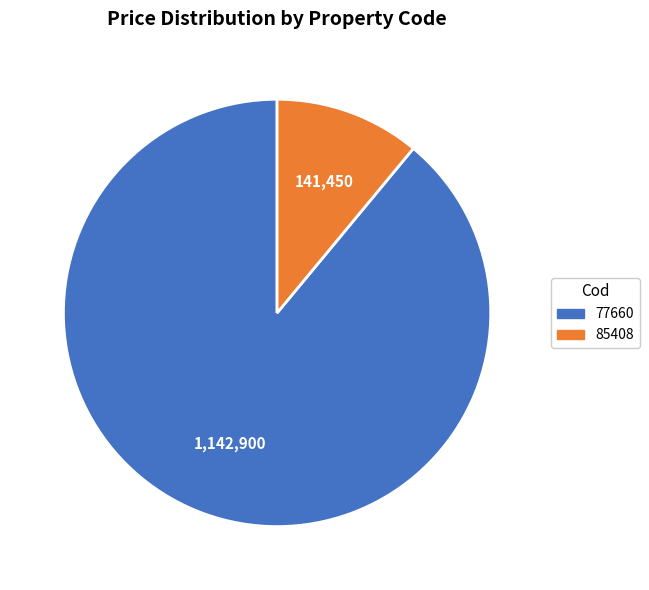

Combined, do 77660 and 85408 account for over 50%?

Yes